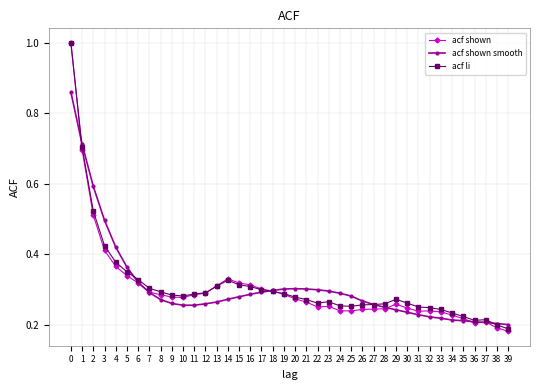

How many acf shown values are between 0 and 1?

40